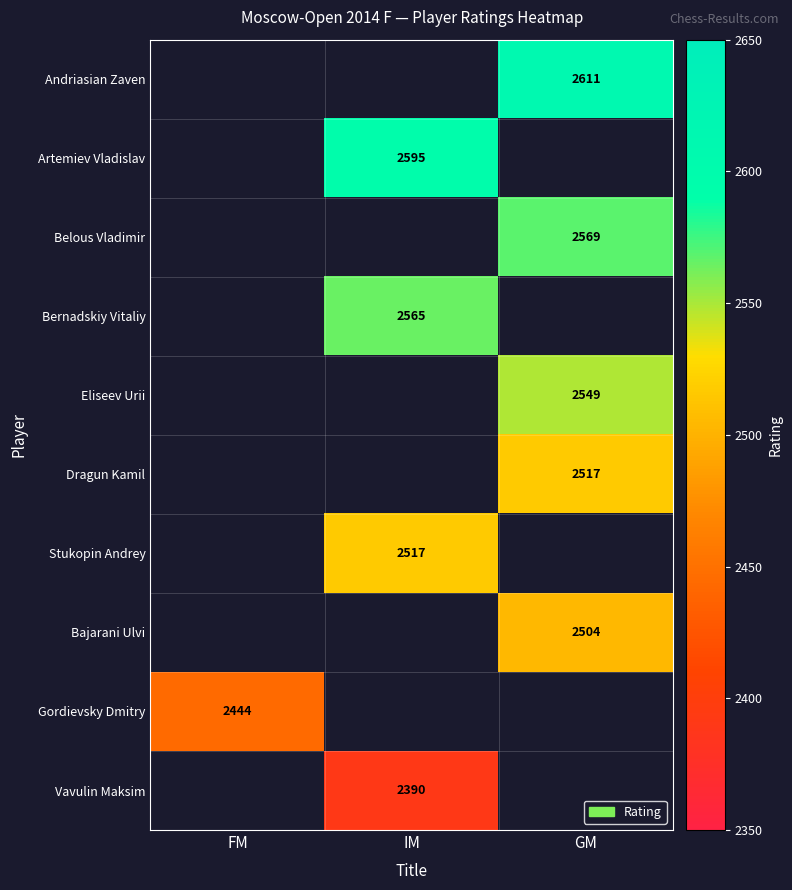

True or false: Belous Vladimir has a value of 2569 at GM.

True